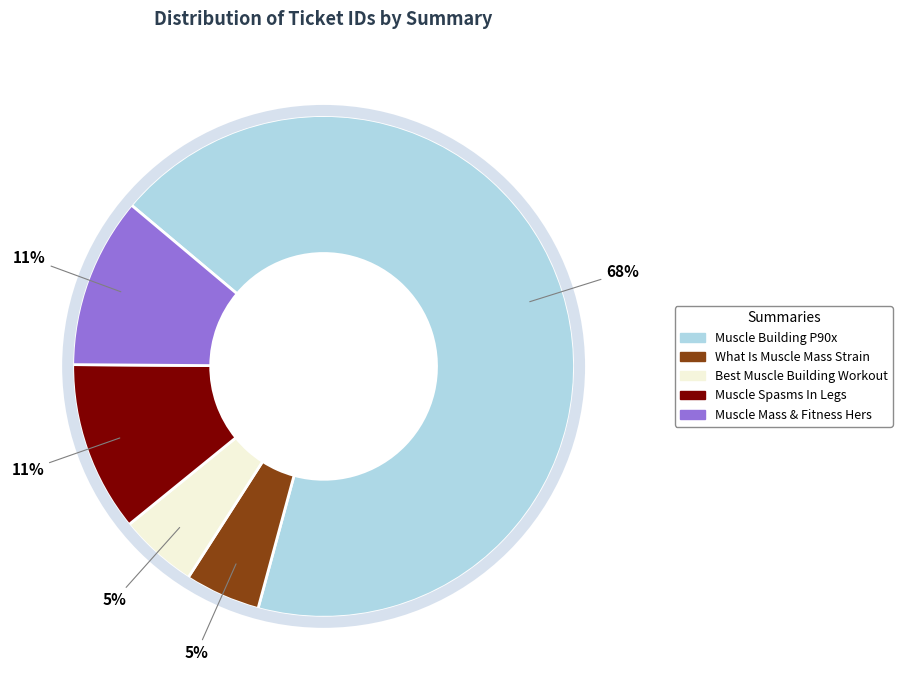

To the nearest percent, what is the difference between the largest and smallest slice percentages?

63%